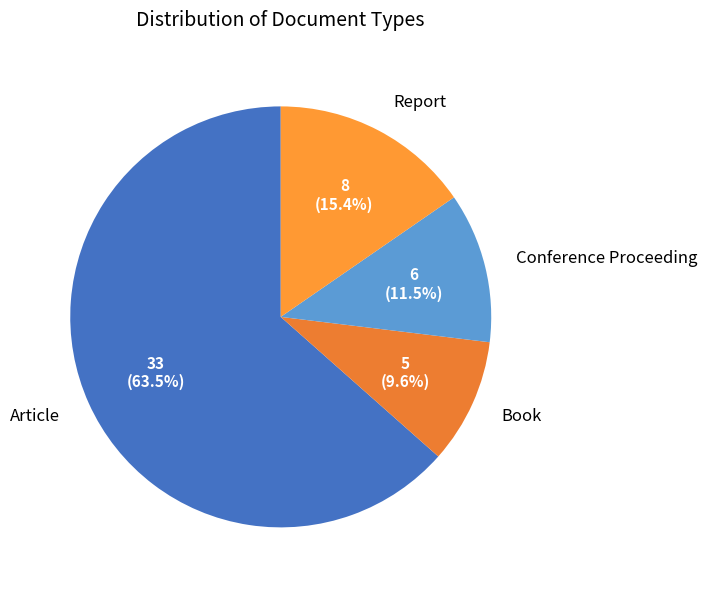

Is there any slice that represents more than half of the pie?

Yes